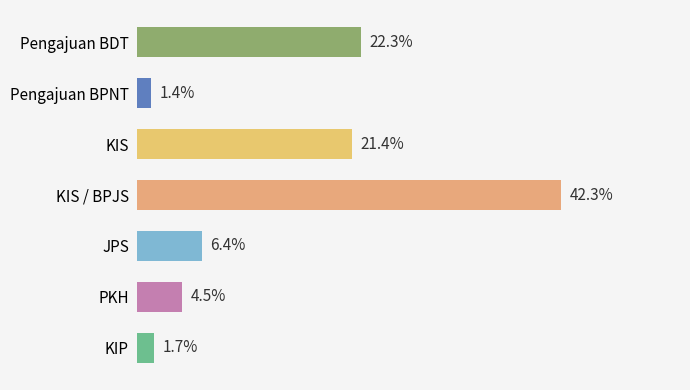

Does the chart contain any negative values?

No